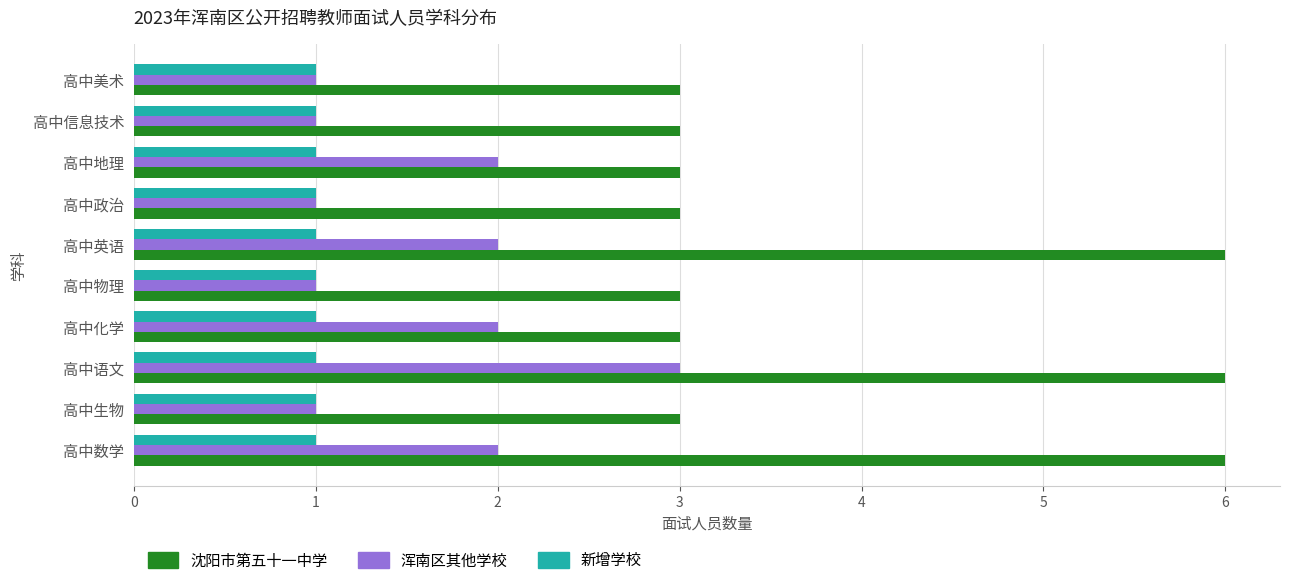

What is the lowest value of the 沈阳市第五十一中学 series?

3